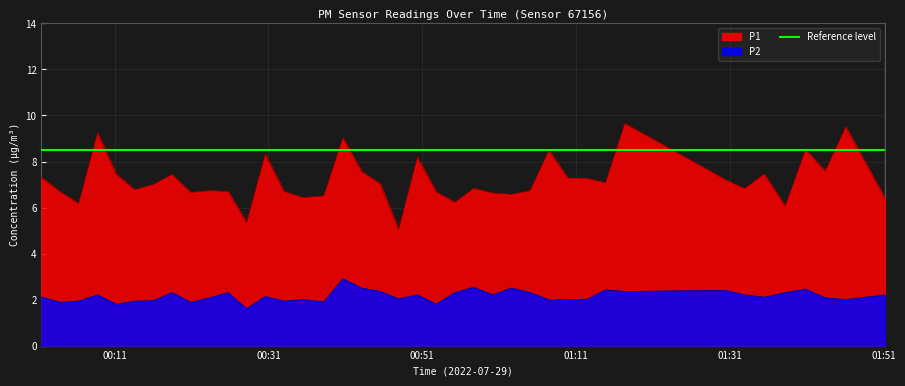

Reading right to left, transcribe all the data shown in this chart.

P1: 6.4	9.5	7.6	8.5	6.0	7.5	6.8	7.2	9.7	7.1	7.3	7.3	8.5	6.7	6.6	6.6	6.8	6.2	6.7	8.2	5.0	7.0	7.6	9.0	6.5	6.4	6.7	8.3	5.3	6.7	6.7	6.7	7.4	7.0	6.8	7.5	9.2	6.2	6.7	7.3
P2: 2.2	2.0	2.1	2.5	2.3	2.1	2.2	2.4	2.4	2.4	2.0	2.0	2.0	2.3	2.5	2.2	2.5	2.3	1.8	2.2	2.0	2.4	2.5	2.9	1.9	2.0	1.9	2.1	1.6	2.3	2.1	1.9	2.3	1.9	1.9	1.8	2.2	1.9	1.9	2.1